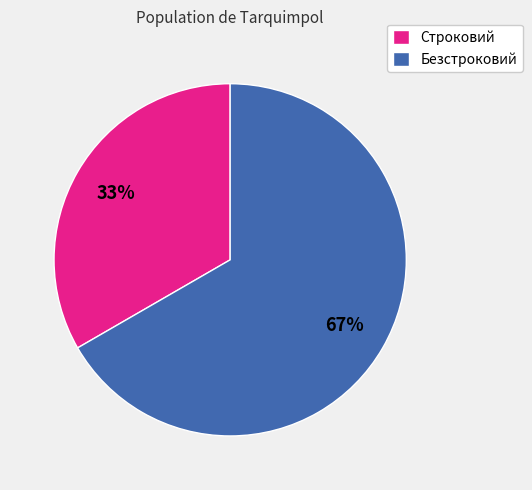

Approximately how many times larger is the value at Строковий compared to Безстроковий?

0.5